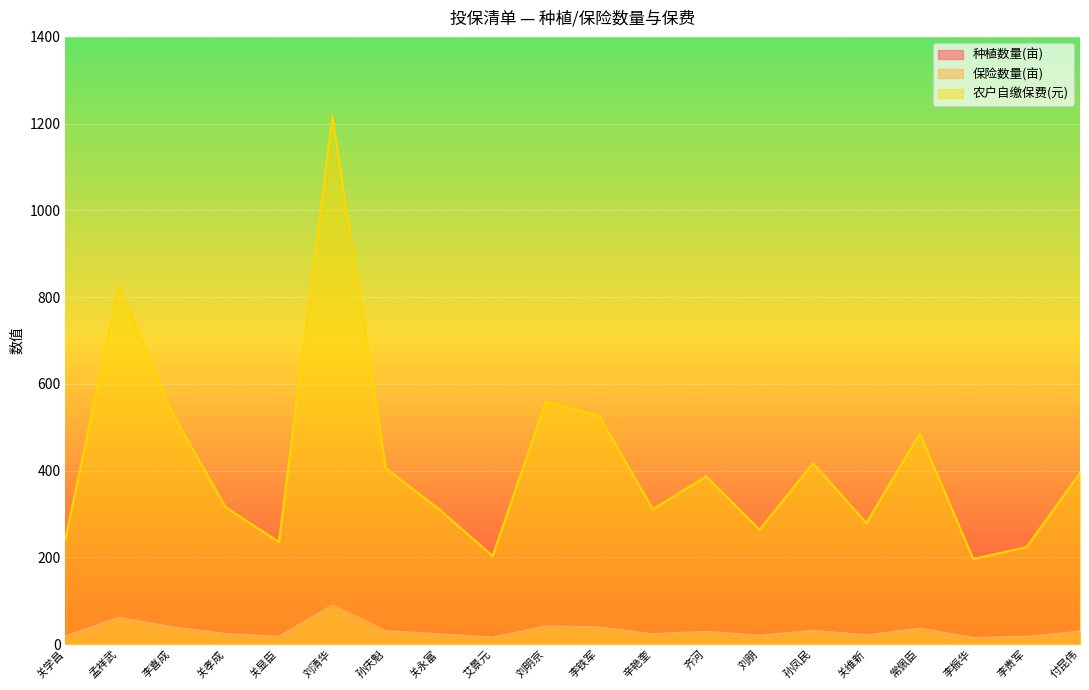

True or false: 保险数量(亩) has a value of 12.7 at 关永富.

False